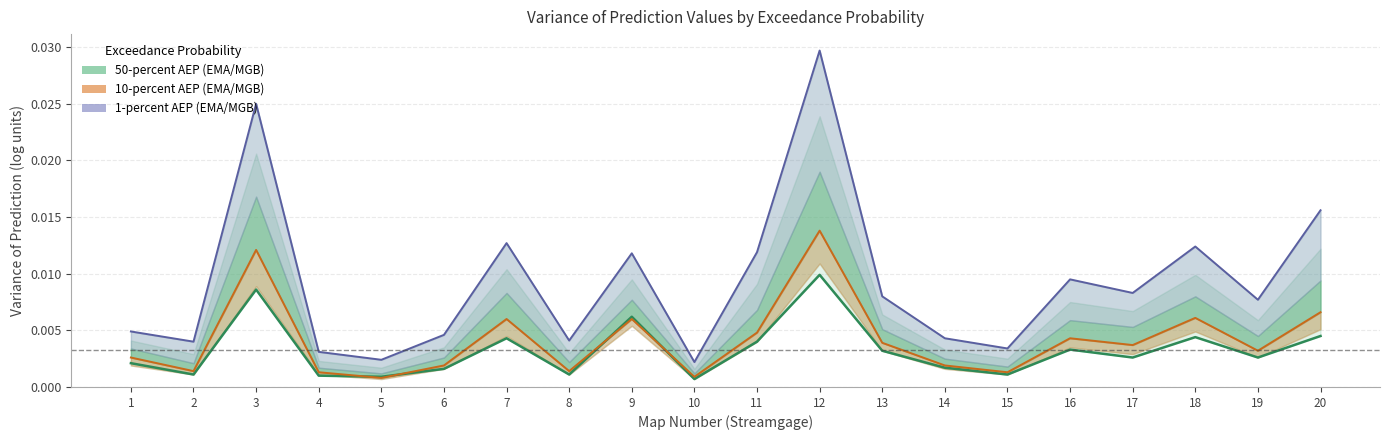

At 13, list the series in order from largest to smallest.

1-percent AEP (EMA/MGB), 10-percent AEP (EMA/MGB), 50-percent AEP (EMA/MGB)